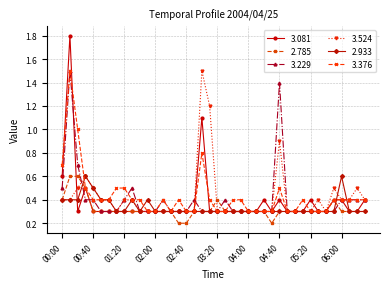

Which series has the largest range (max minus min)?

3.081